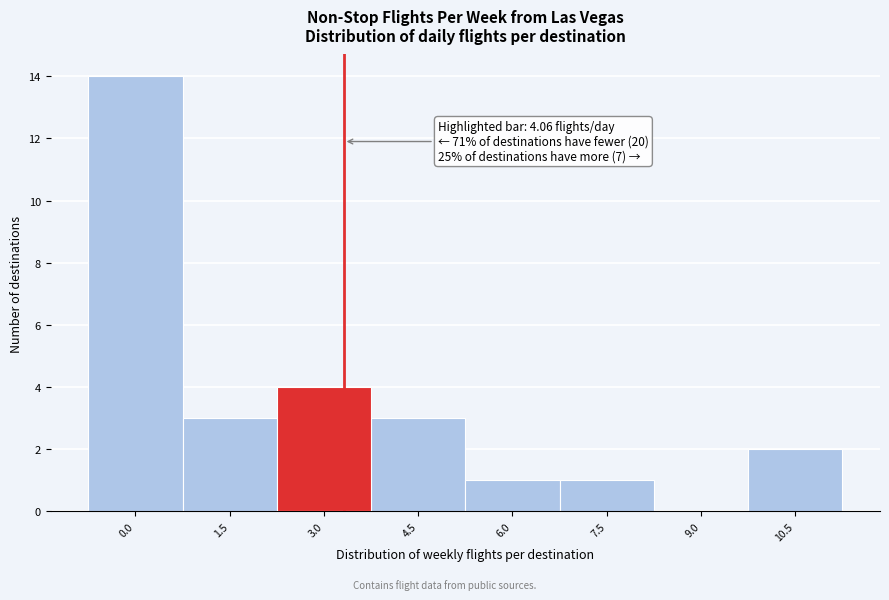

Reading left to right, extract all data points from this chart.

0.0=14	1.5=3	3.0=4	4.5=3	6.0=1	7.5=1	9.0=0	10.5=2